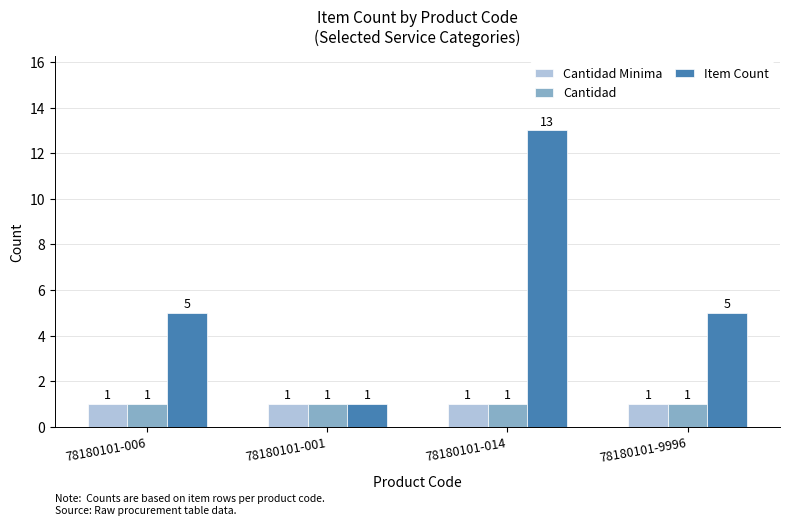

Reading right to left, extract all data points from this chart.

Cantidad Minima: 1	1	1	1
Cantidad: 1	1	1	1
Item Count: 5	13	1	5